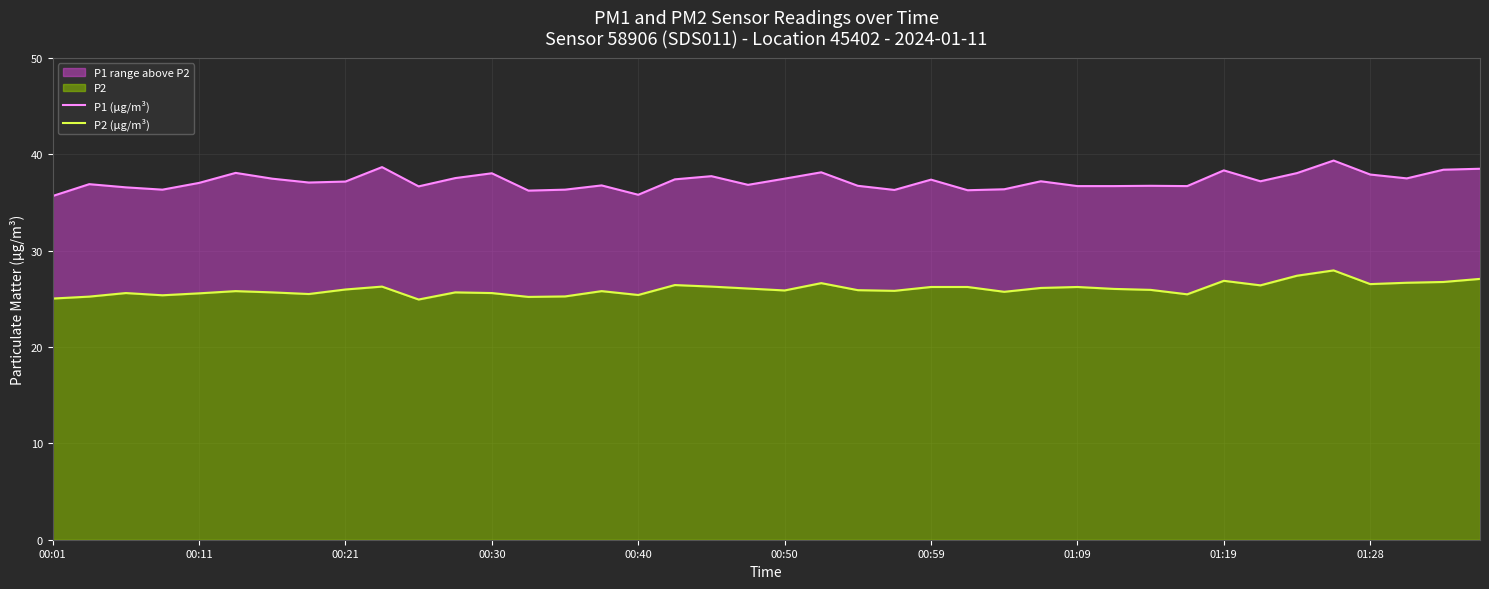

Which category has the lowest value in the P1 (µg/m³) series?

00:01